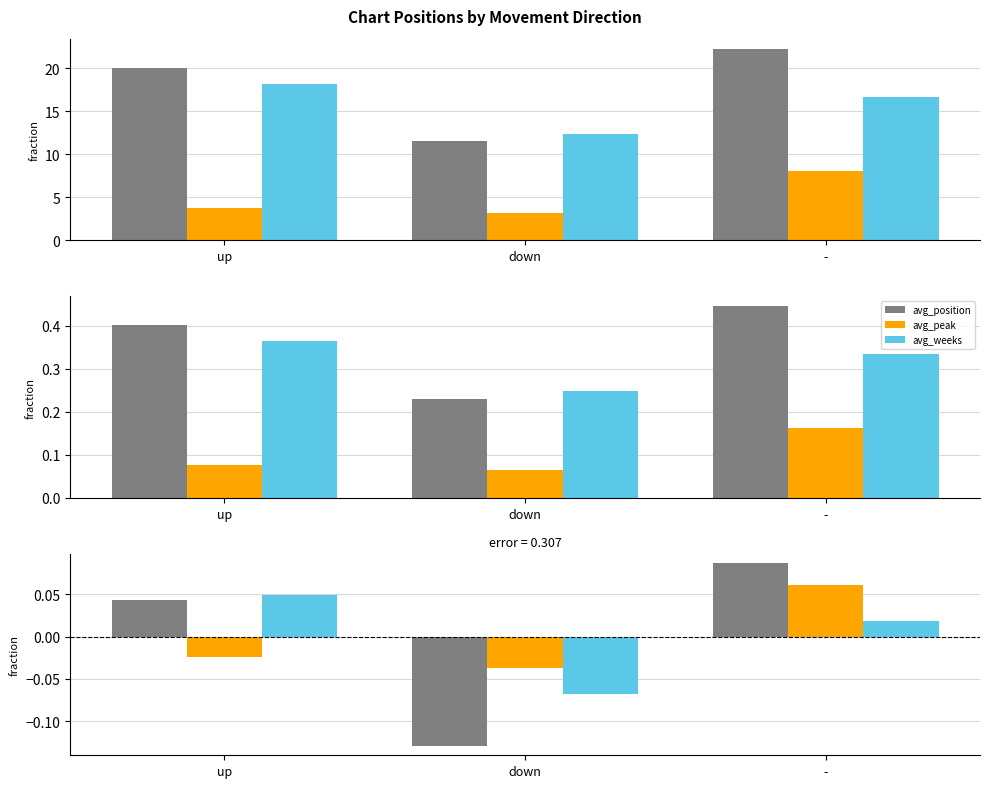

What is the total value across all series at up?

0.1